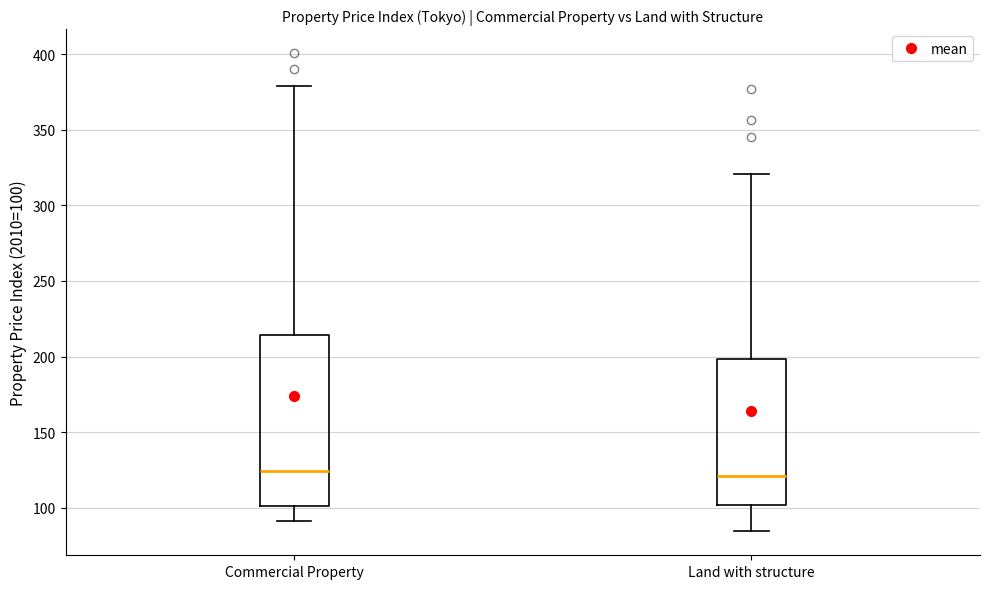

Which box is the tallest, from its lower edge to its upper edge?

Commercial Property